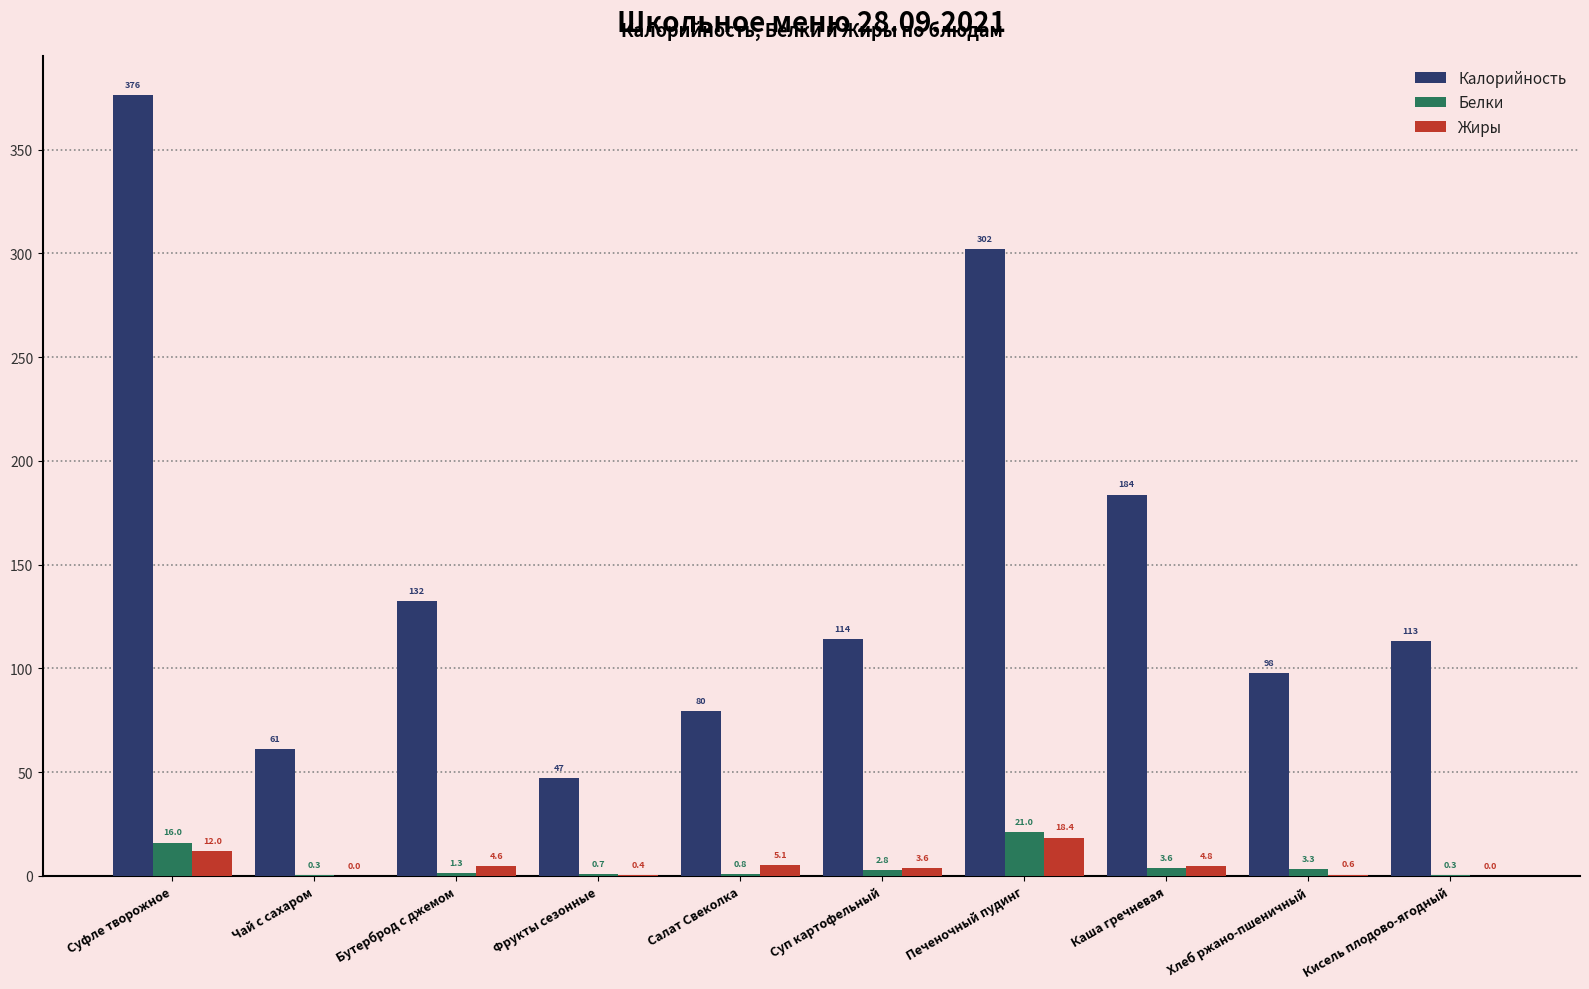

Which category has the highest value in the Белки series?

Печеночный пудинг